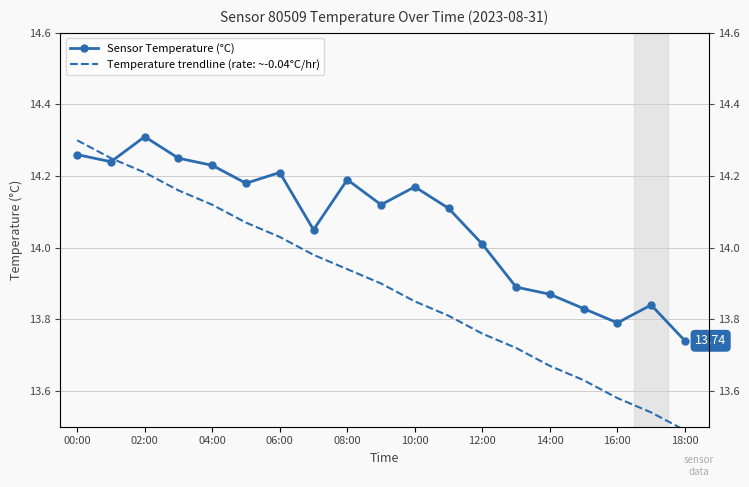

At which label is Sensor Temperature (°C) closest to 14?

12:00